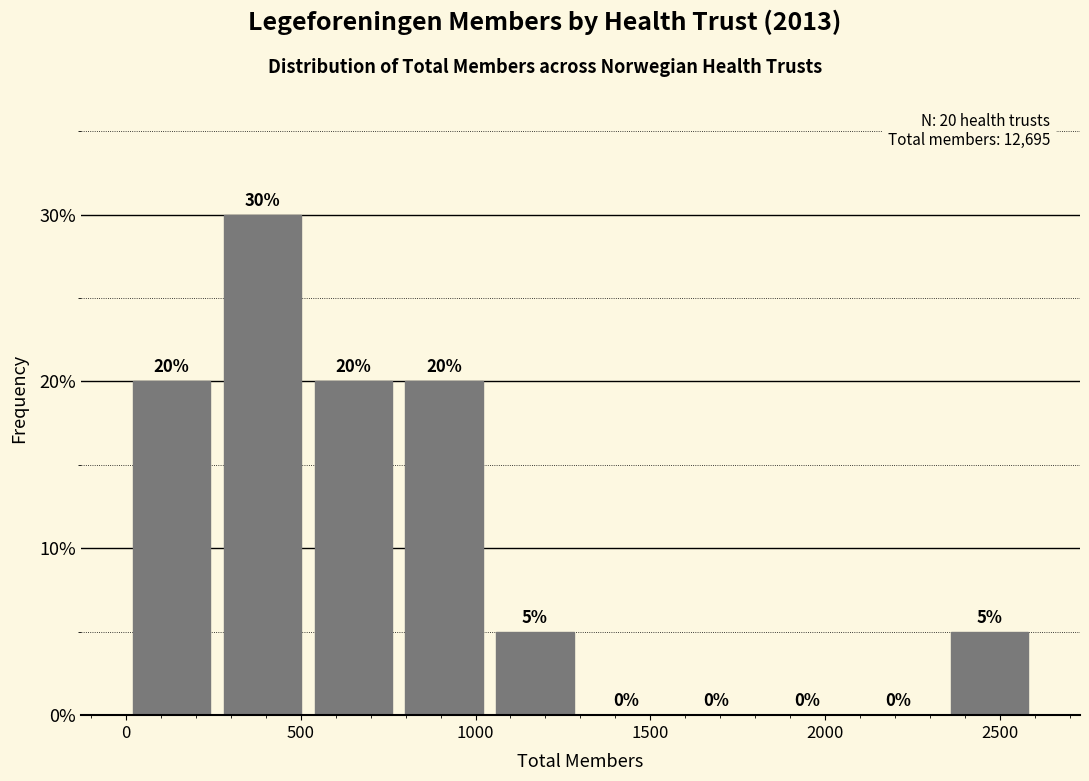

Reading left to right, list every bar in this chart as the range it spans on the x-axis followed by its height. The bar edges are not printed on the chart, so give them approximately, as read against the axis.

0 to 260: 20
260 to 520: 30
520 to 780: 20
780 to 1040: 20
1040 to 1300: 5
1300 to 1560: 0
1560 to 1820: 0
1820 to 2080: 0
2080 to 2340: 0
2340 to 2600: 5